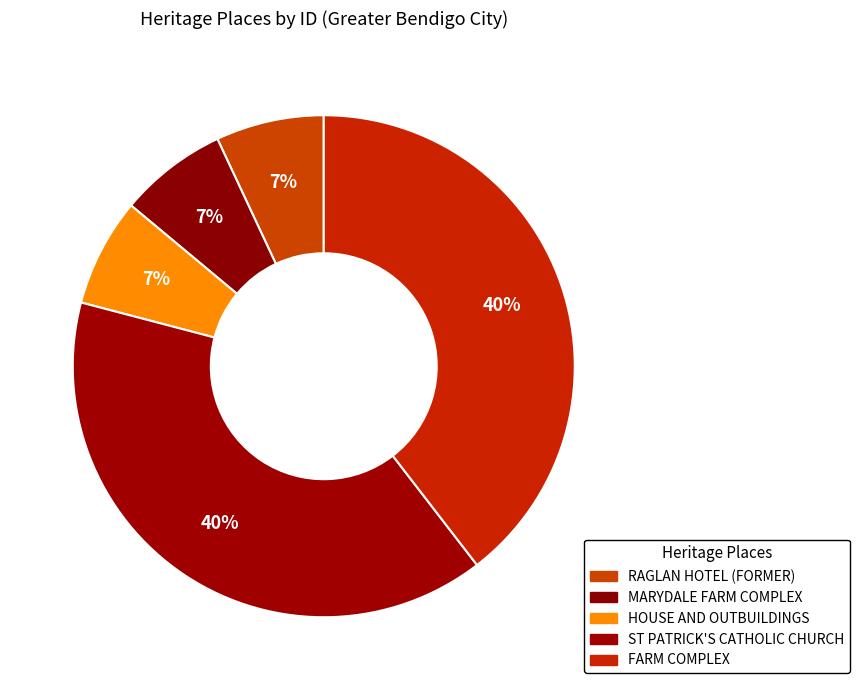

What percentage is the FARM COMPLEX slice, to the nearest percent?

40%